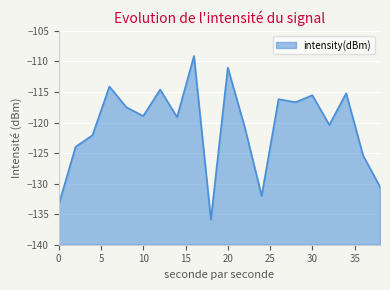

Is it true that the value at 8 is -117.5?

True